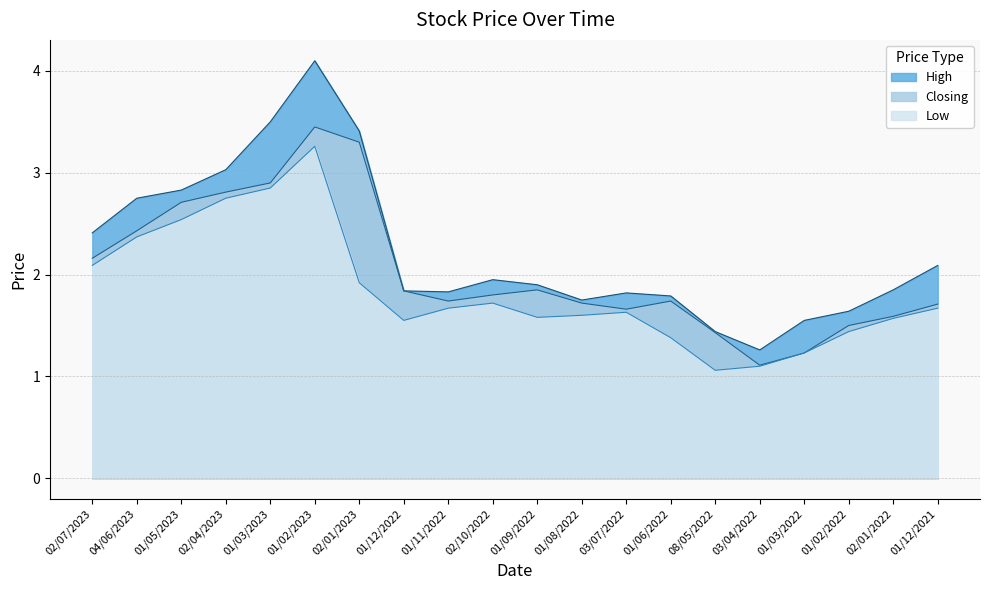

Which has a higher value, 01/05/2023 or 01/03/2023?

01/03/2023